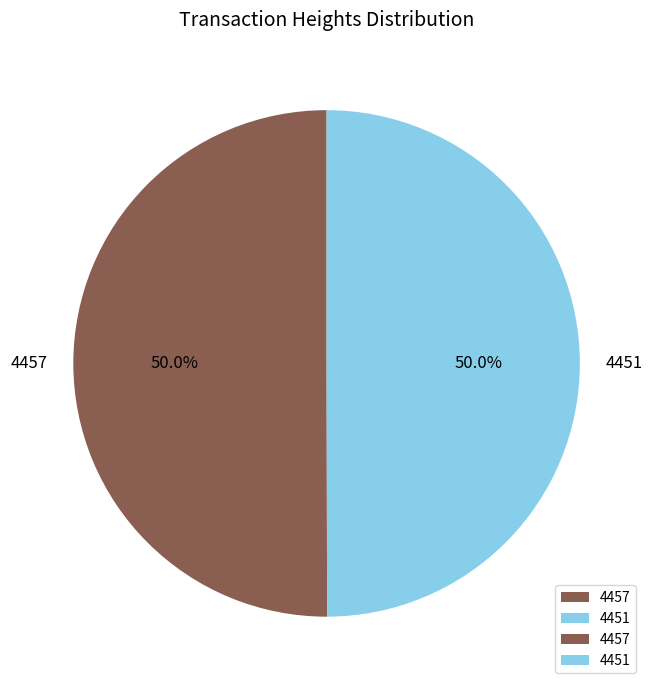

What is the ratio of the value at 4451 to the value at 4457?

1.0